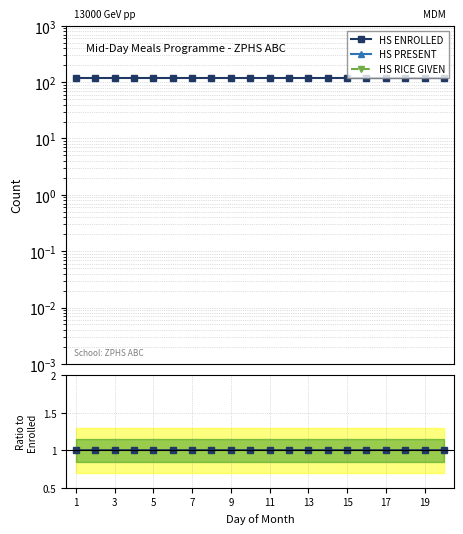

How many lines are shown in the chart?

3